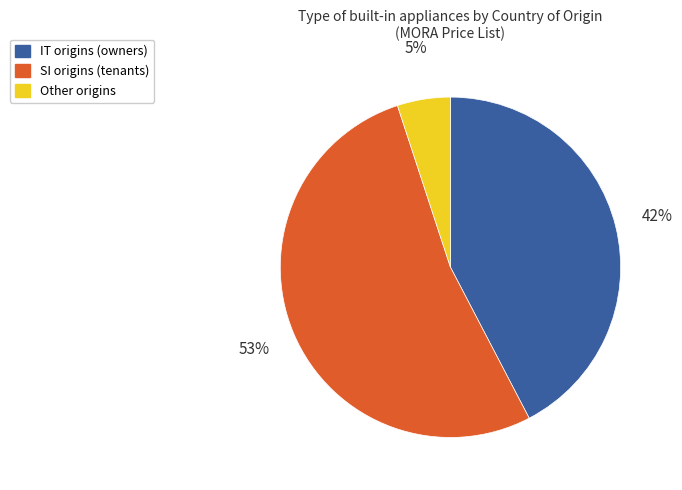

To the nearest percent, what is the average slice percentage?

33%